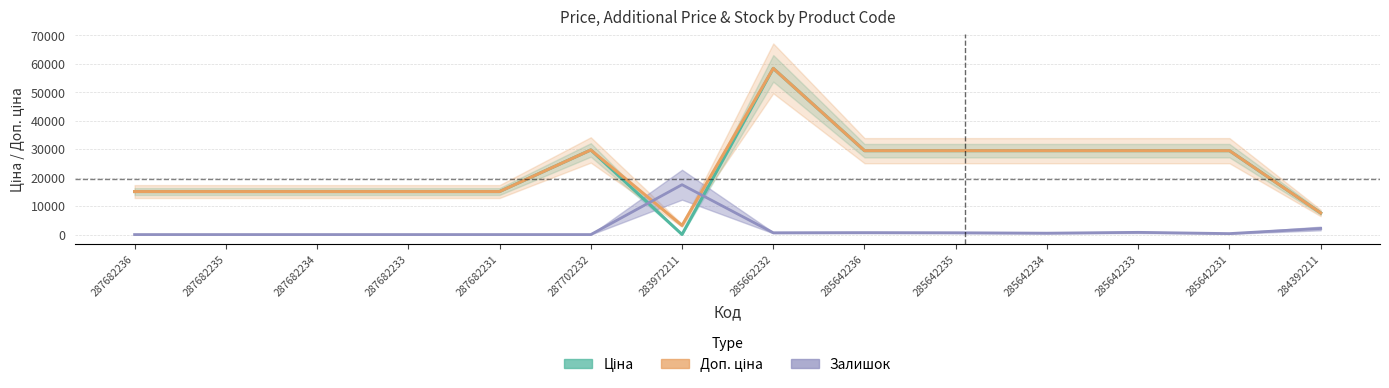

Count the number of categories in the chart.

14